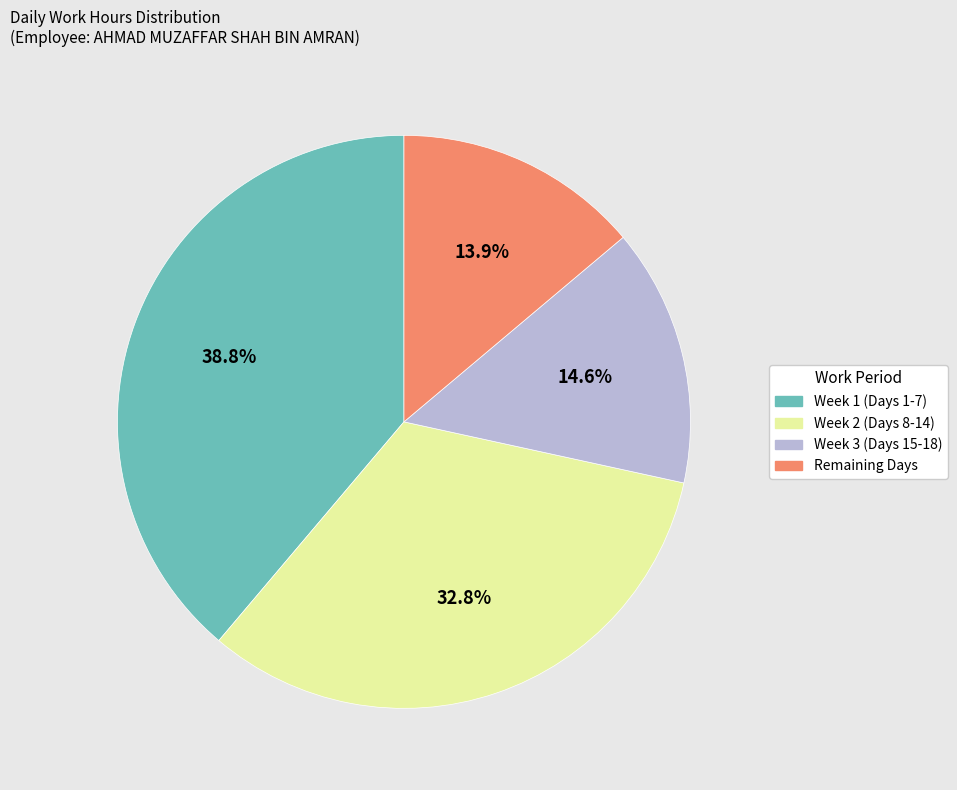

Does any single category account for the majority?

No